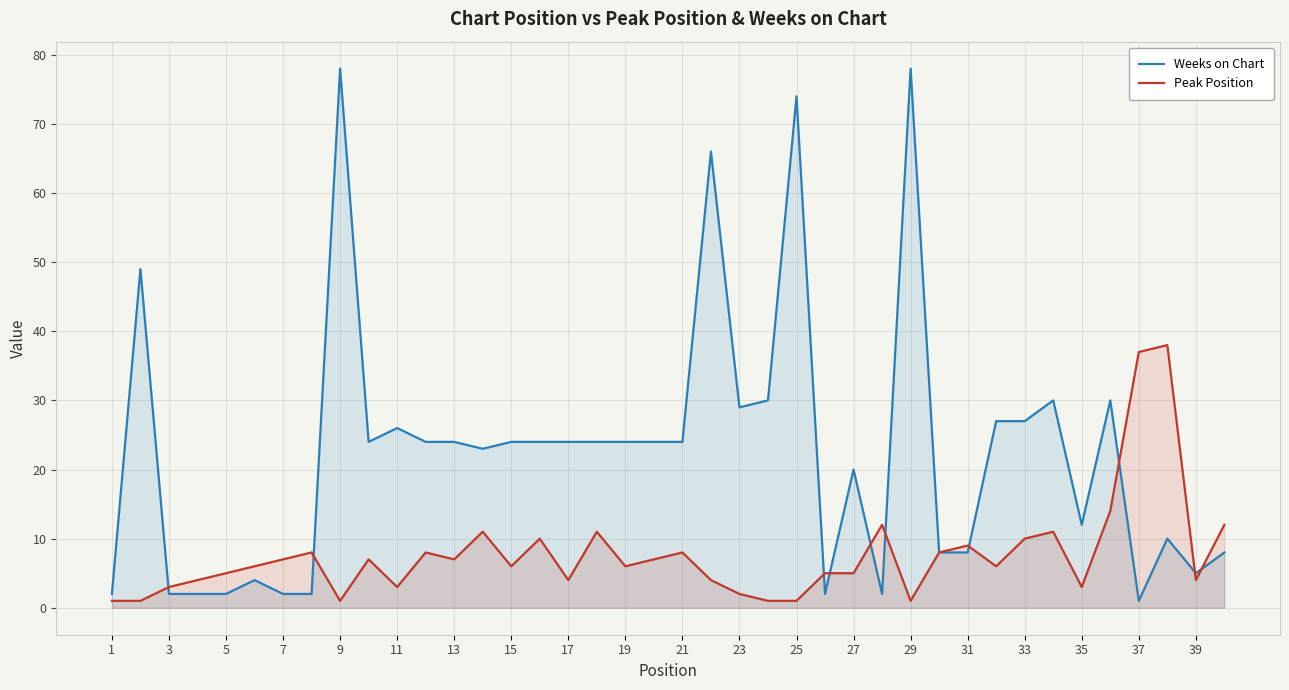

Rank the series by their average value, from lowest to highest.

Peak Position, Weeks on Chart